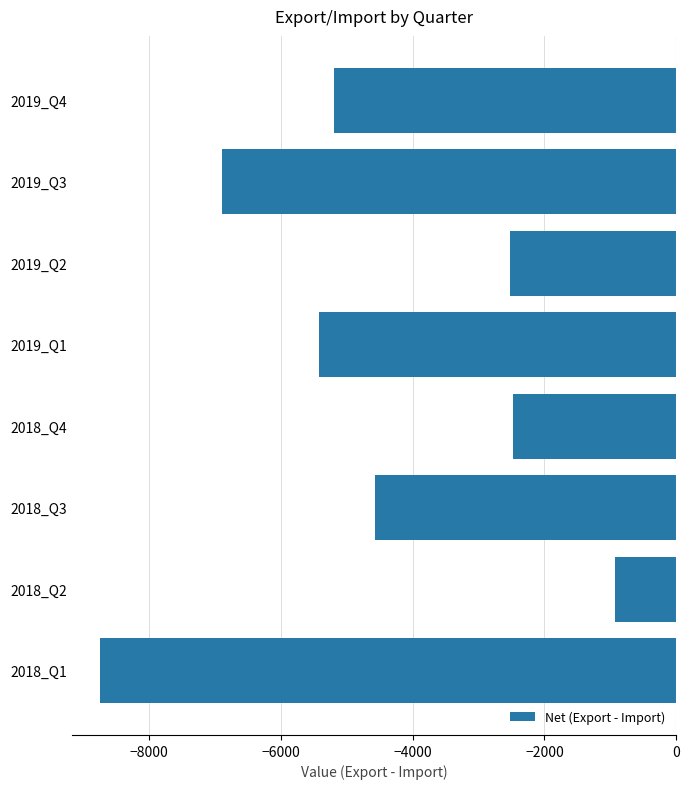

The value at 2018_Q1 is -15135.0. True or false?

False